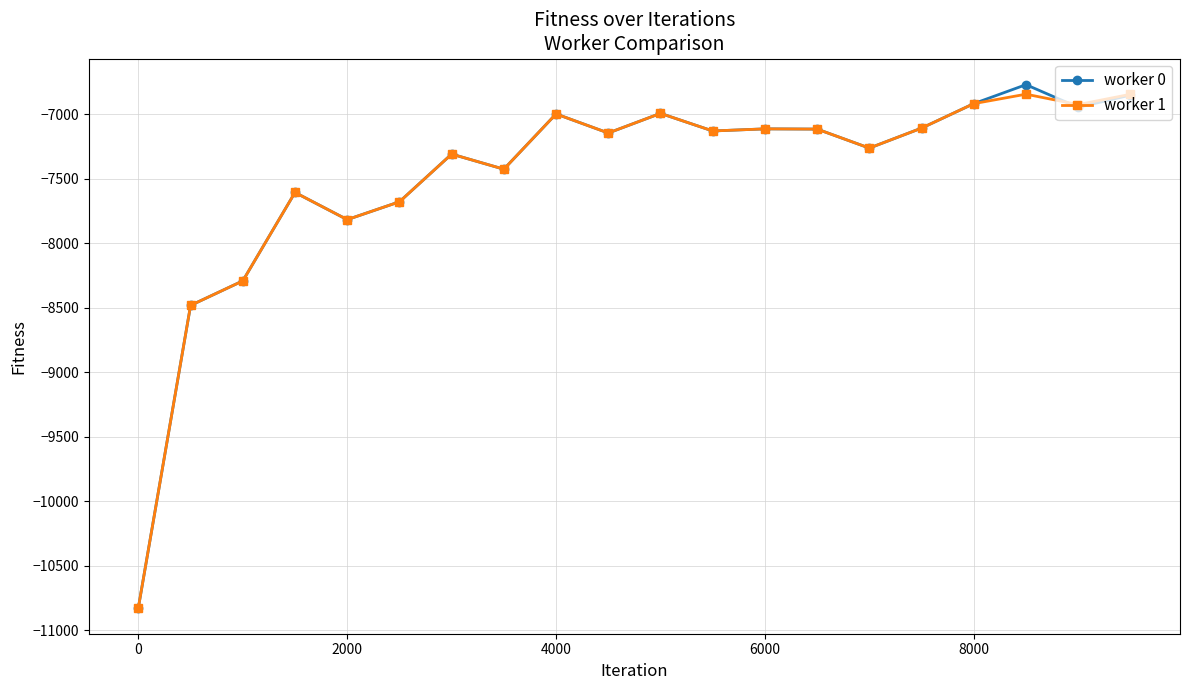

What is the value of the worker 1 point at the 10th from the left?

-7145.2